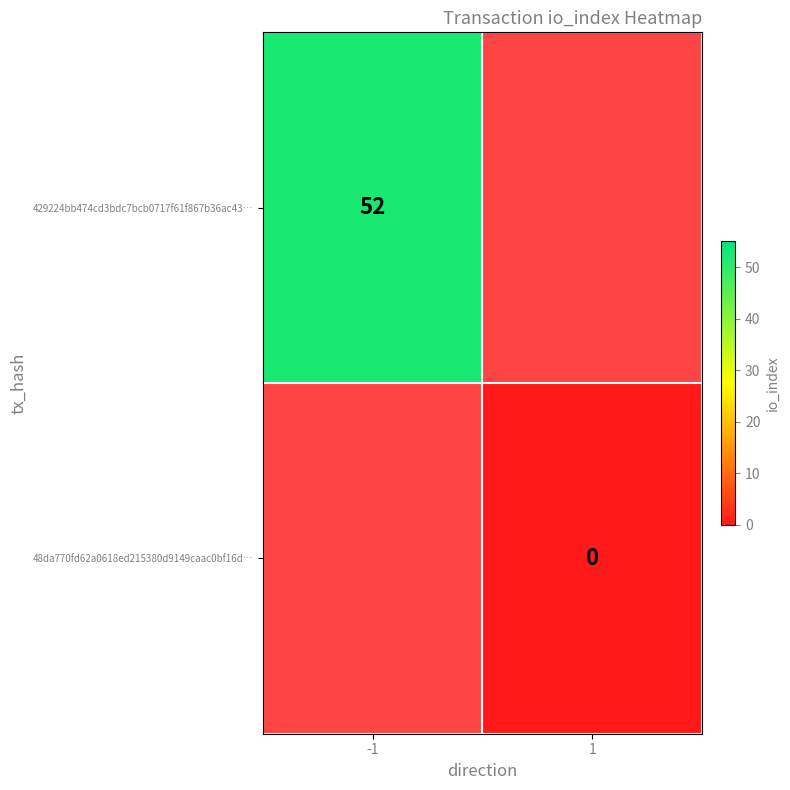

Is it true that 429224bb474cd3bdc7bcb0717f61f867b36ac43… equals 70 at -1?

False